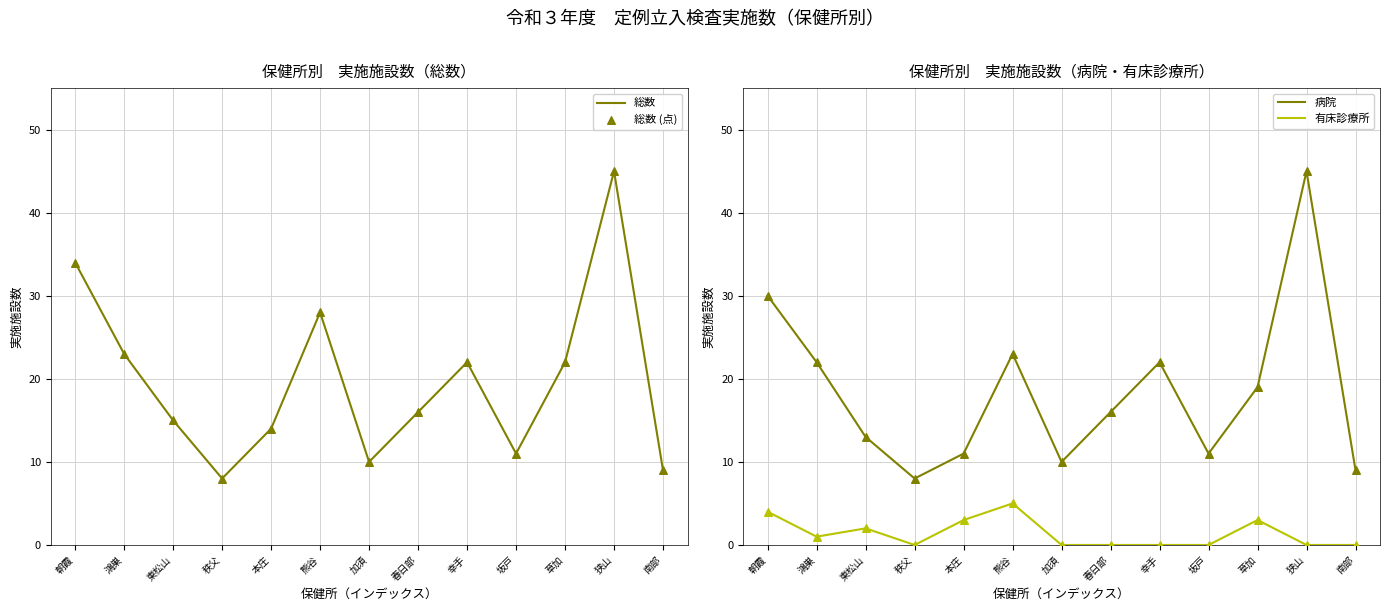

What are all the series names shown in the legend?

総数, 総数 (点), 病院, 有床診療所